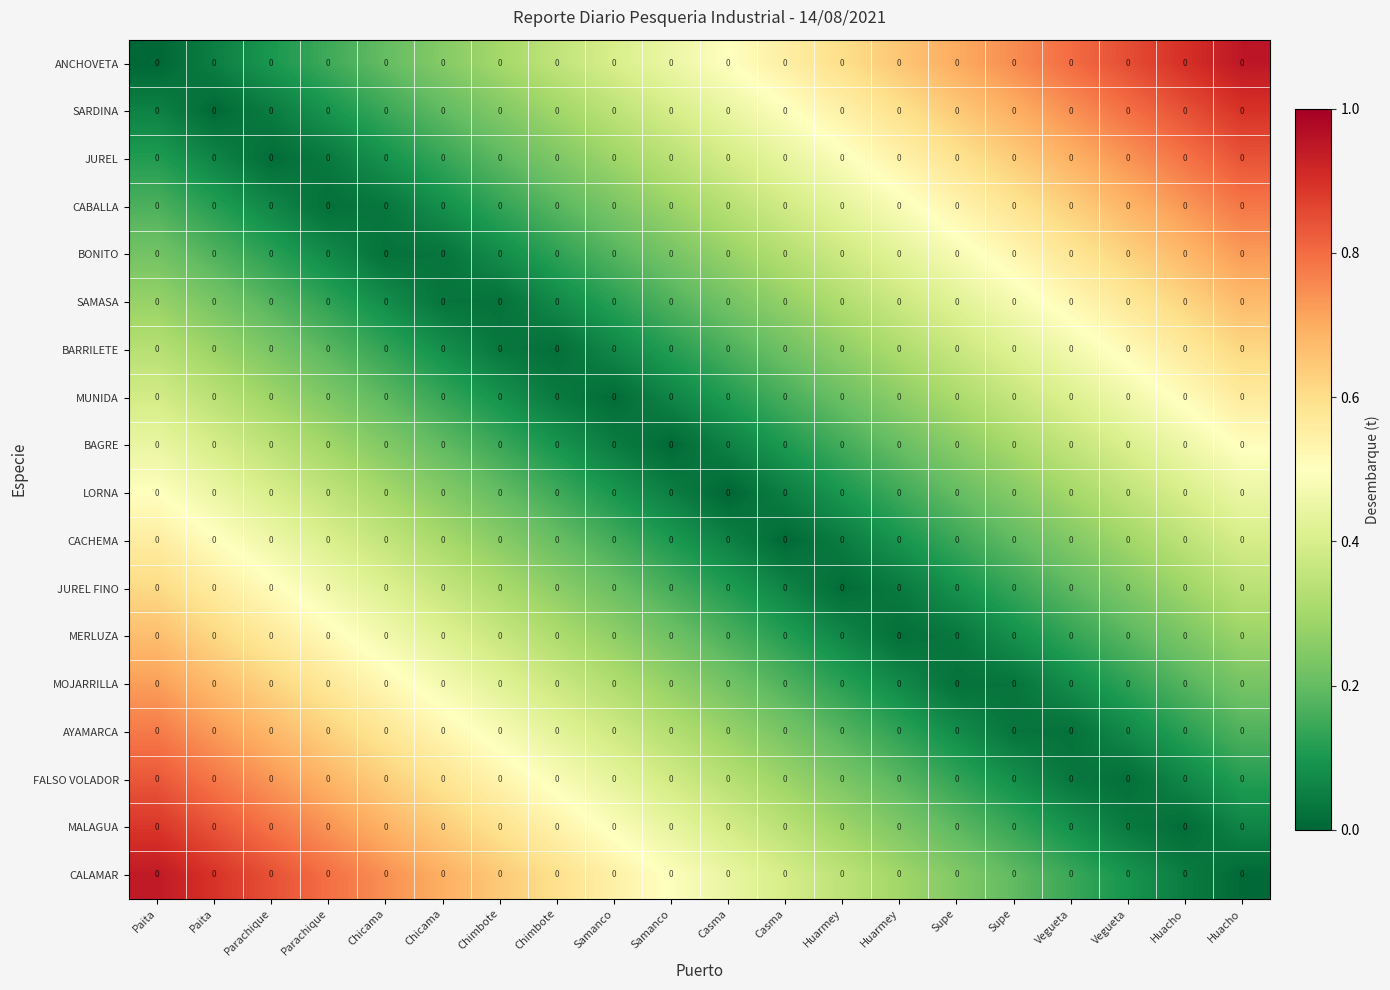

Which category has the highest value across all series?

Huacho